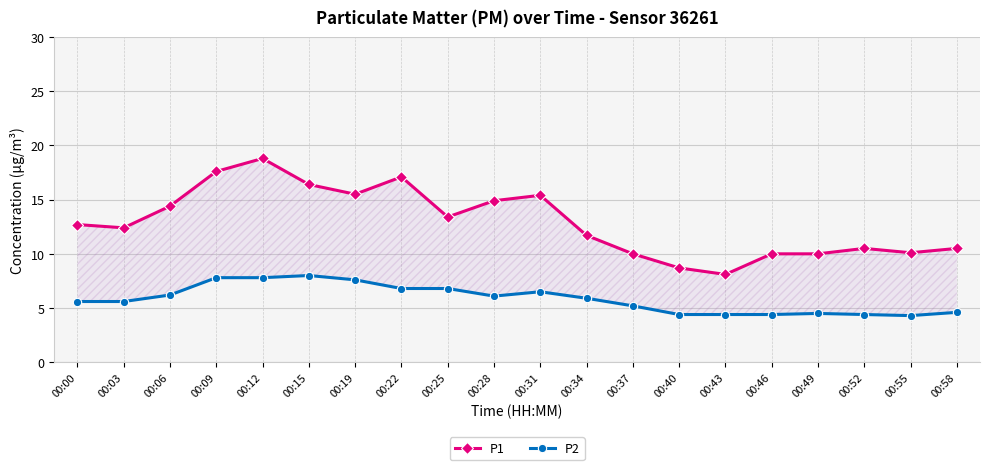

What is the value of the P1 point at the 17th from the left?

10.0